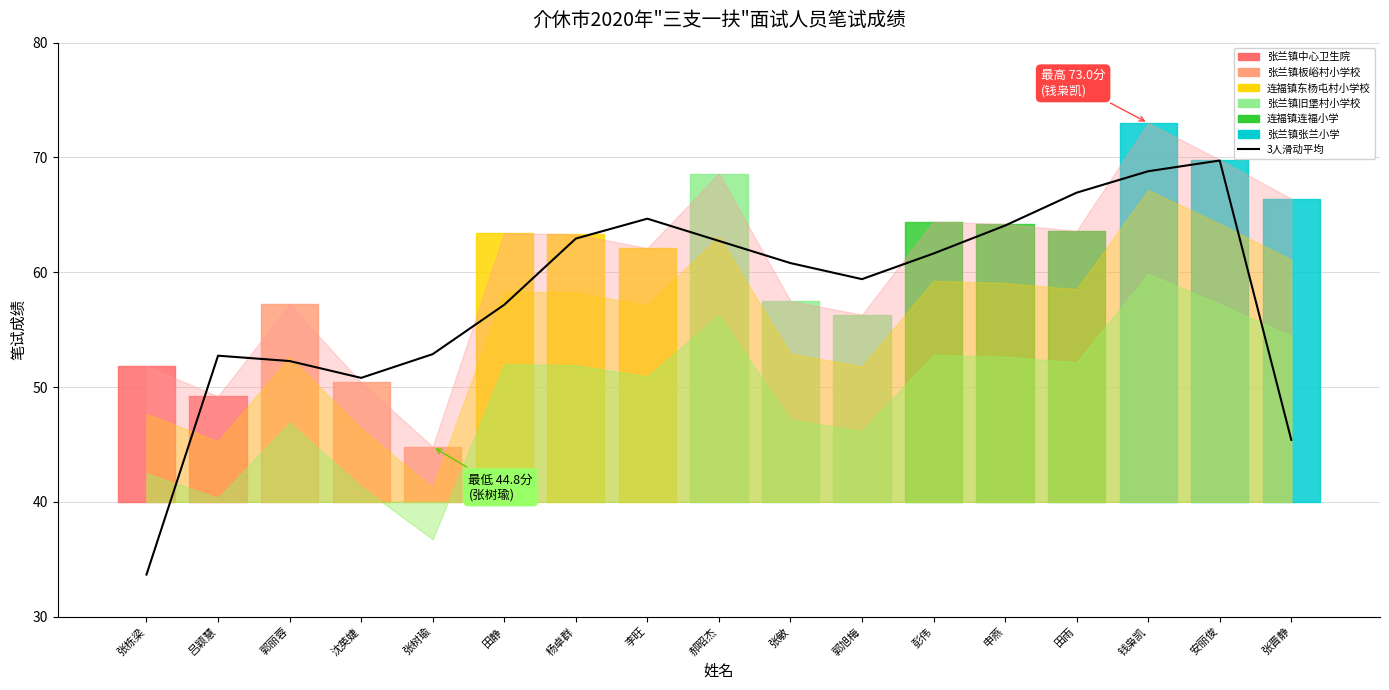

True or false: the data shows 89.9 at 沈英婕.

False